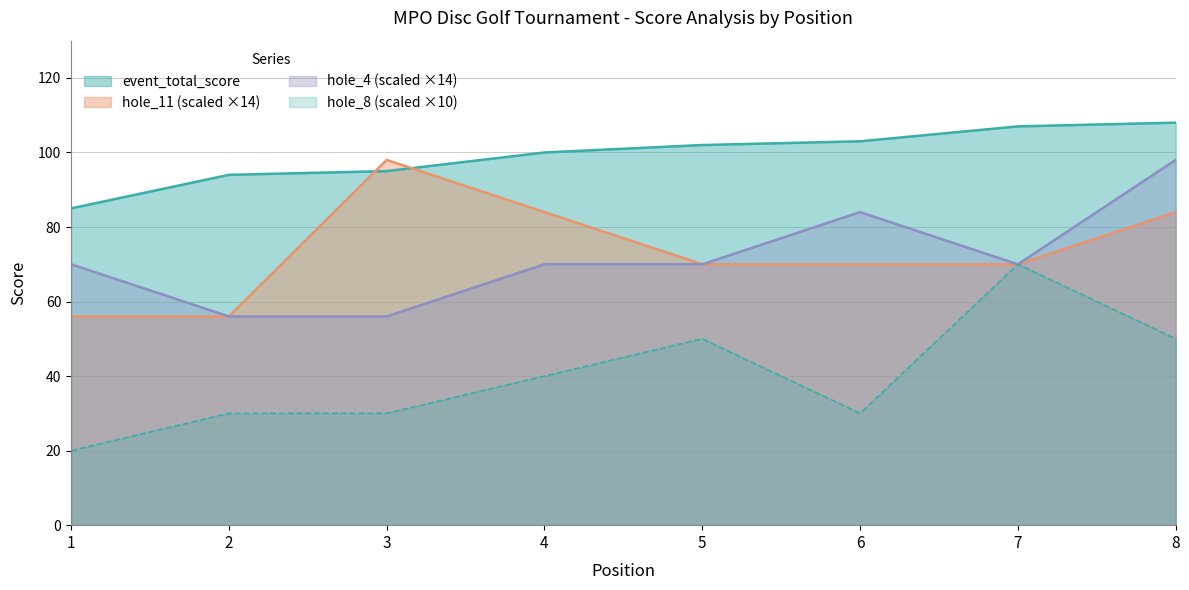

At which category does hole_4 reach its first local peak?

6